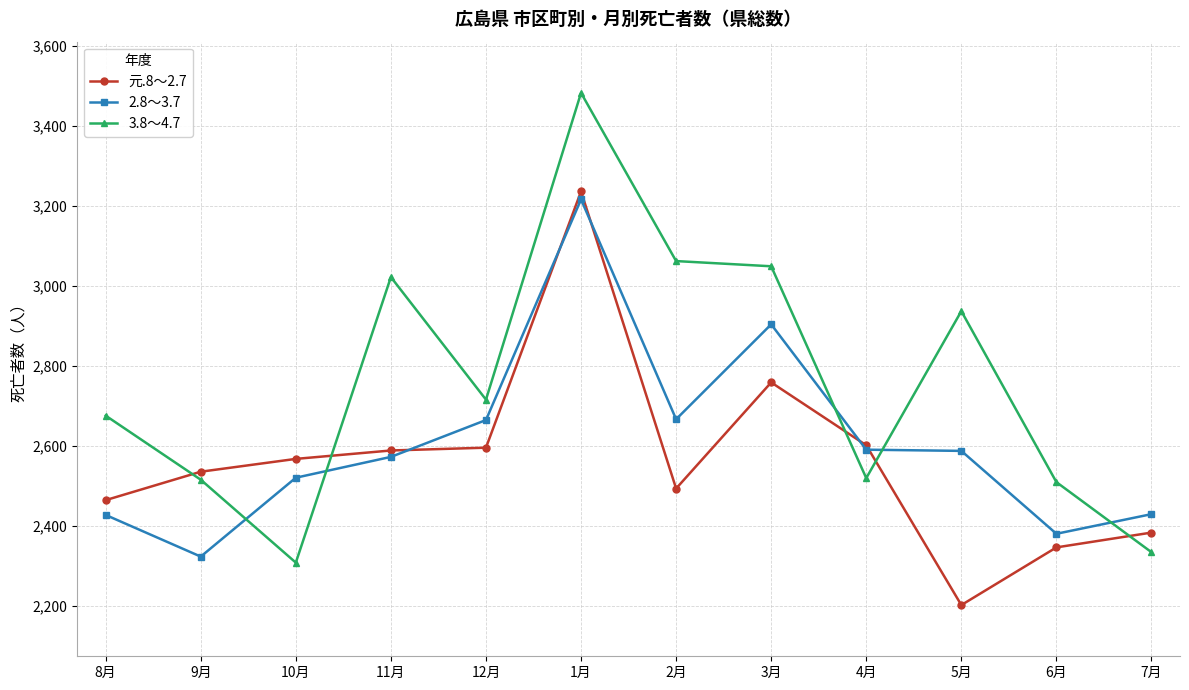

At which category does 3.8～4.7 reach its first local peak?

11月